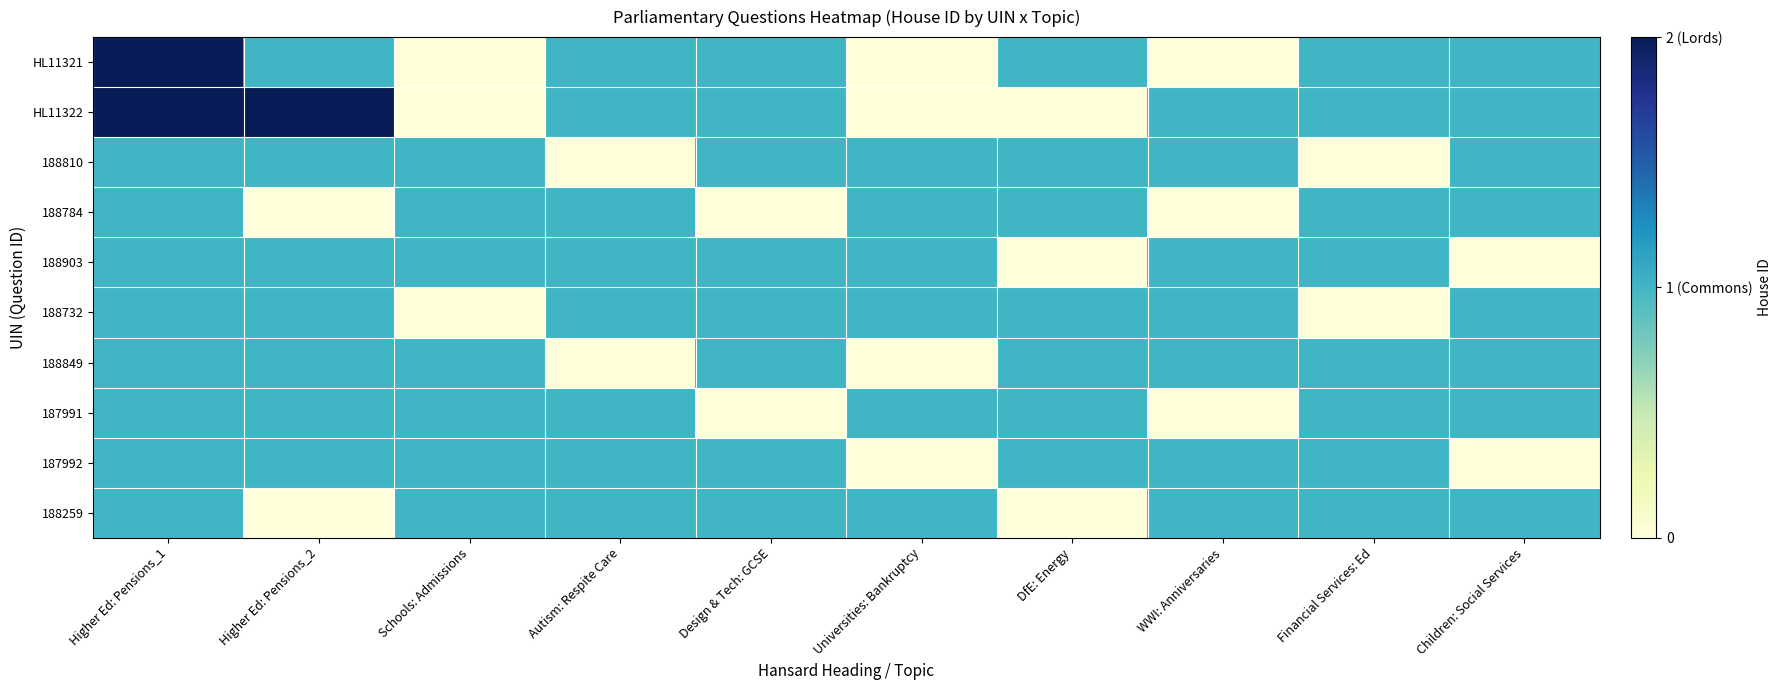

List the series in order of their peak value, highest first.

HL11321, HL11322, 188810, 188784, 188903, 188732, 188849, 187991, 187992, 188259